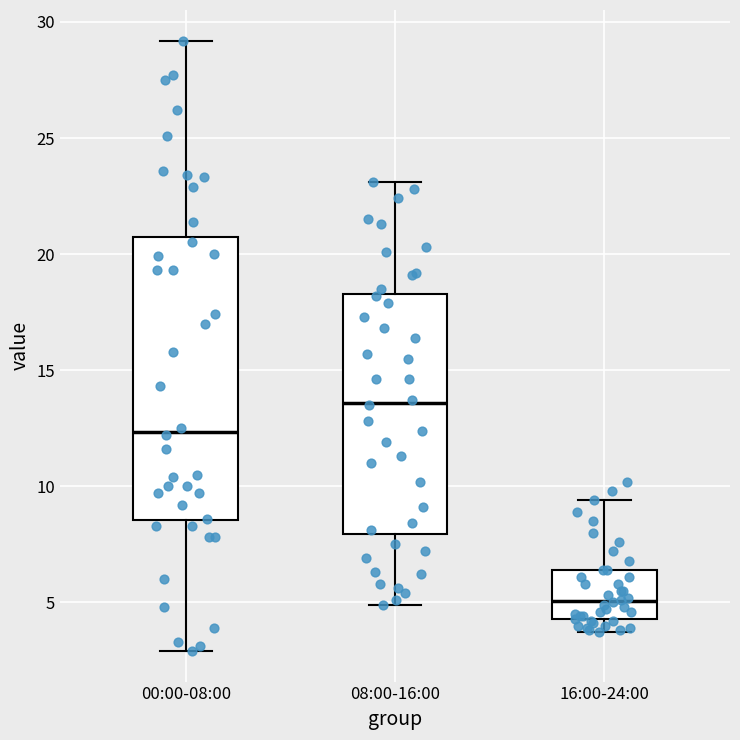

Which box is the tallest, from its lower edge to its upper edge?

00:00-08:00